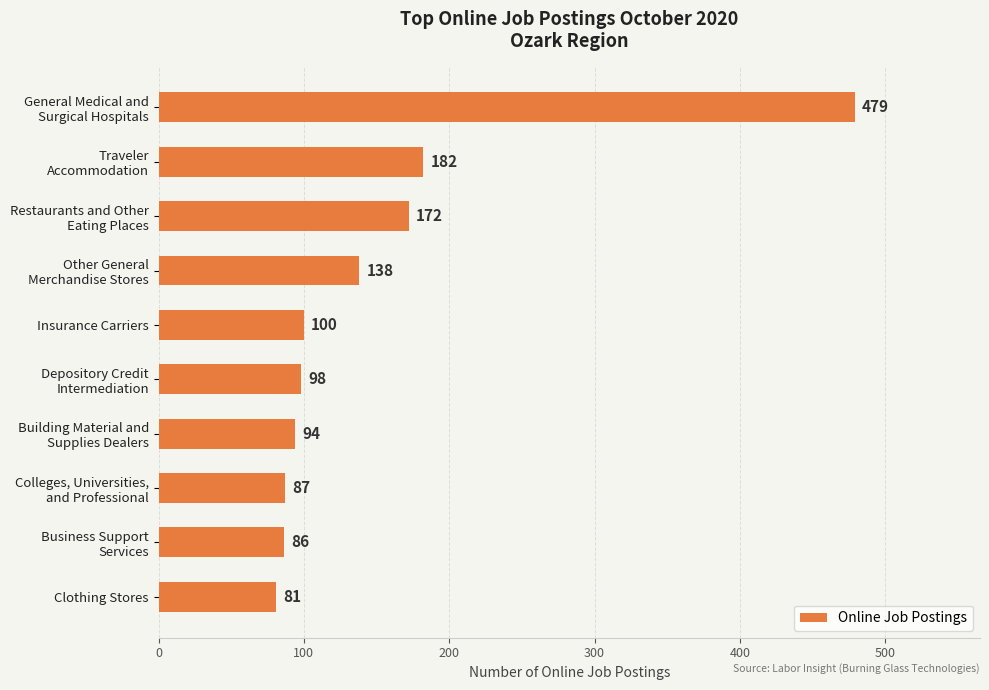

What is the average value?

152